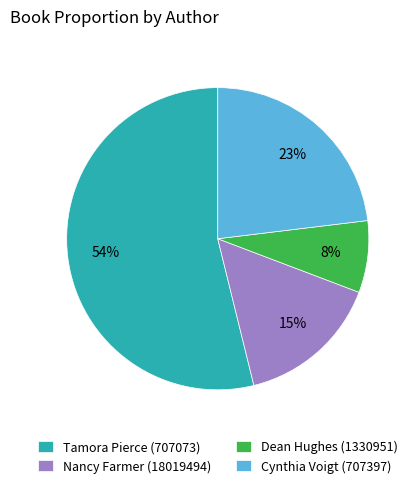

What is the ratio of the value at Dean Hughes (1330951) to the value at Nancy Farmer (18019494)?

0.5